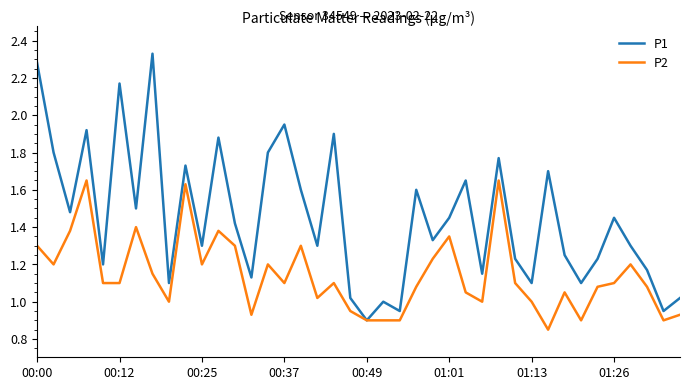

Does the chart have visible grid lines?

No